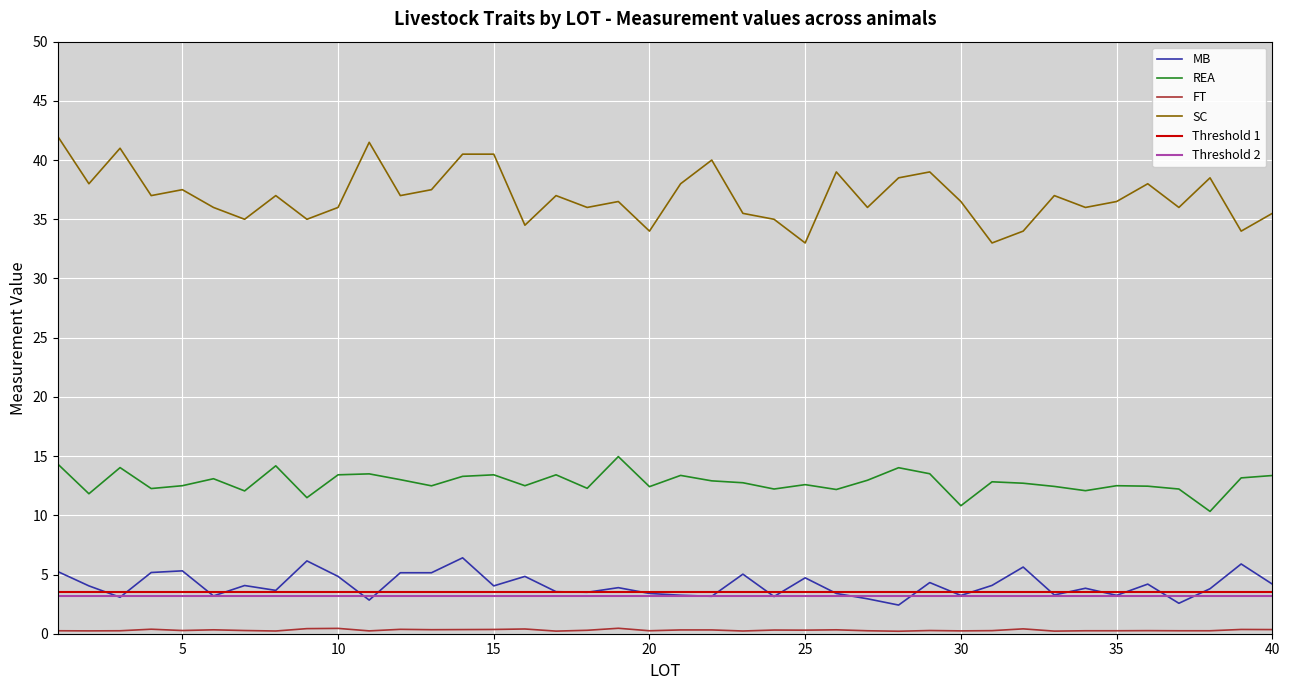

At which label does MB first exceed 4?

1